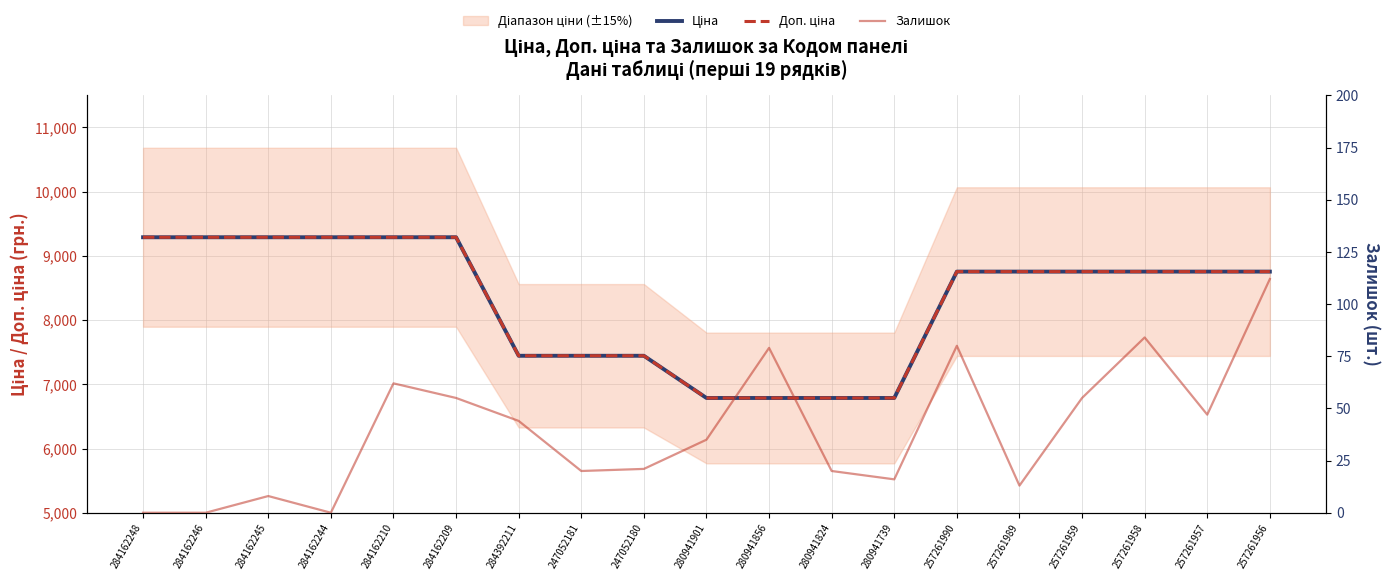

At which label does Доп. ціна first exceed 8755?

284162248